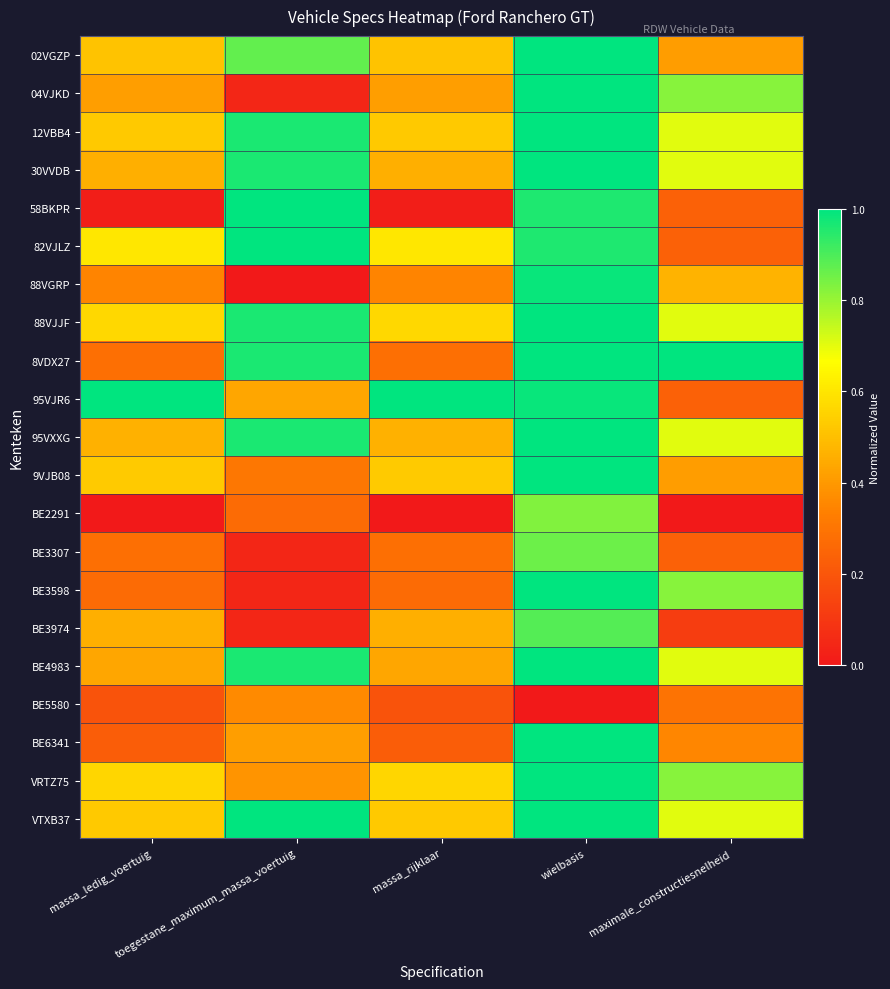

What is the spread (max minus min) of values at maximale_constructiesnelheid?

1.0